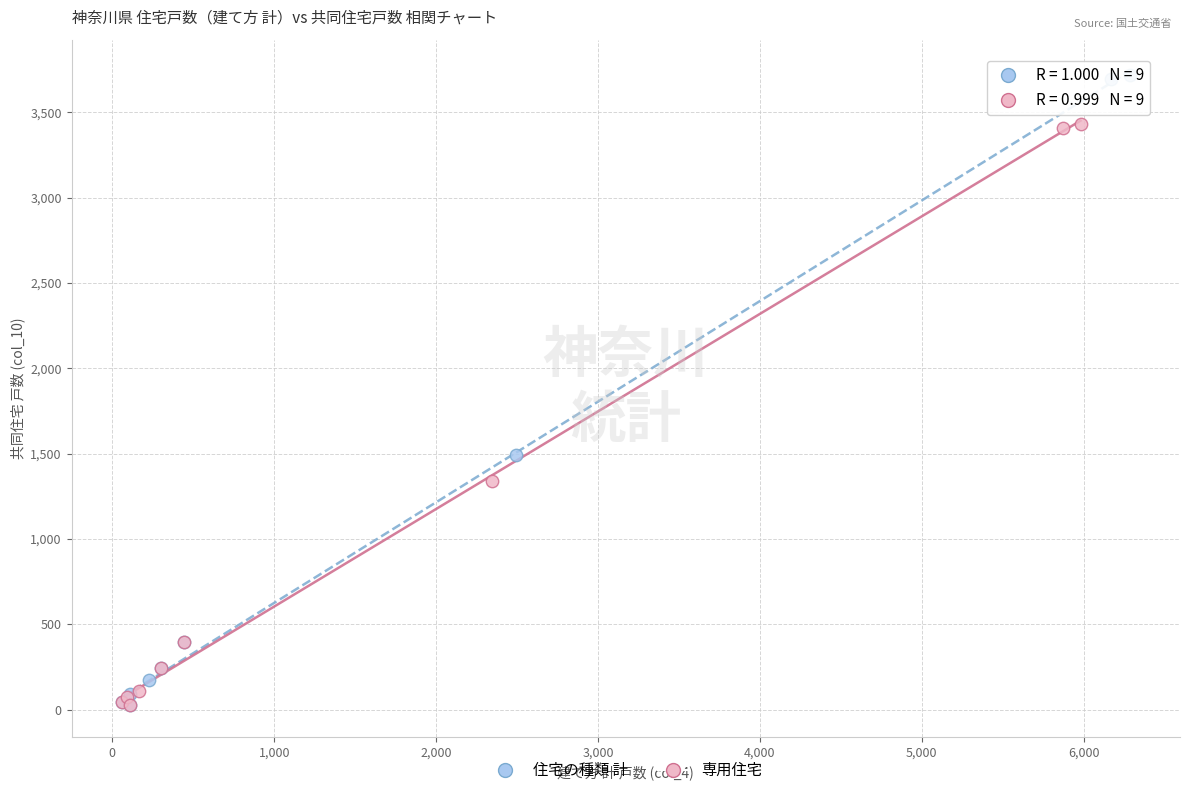

Which series reaches the maximum Y coordinate?

住宅の種類 計